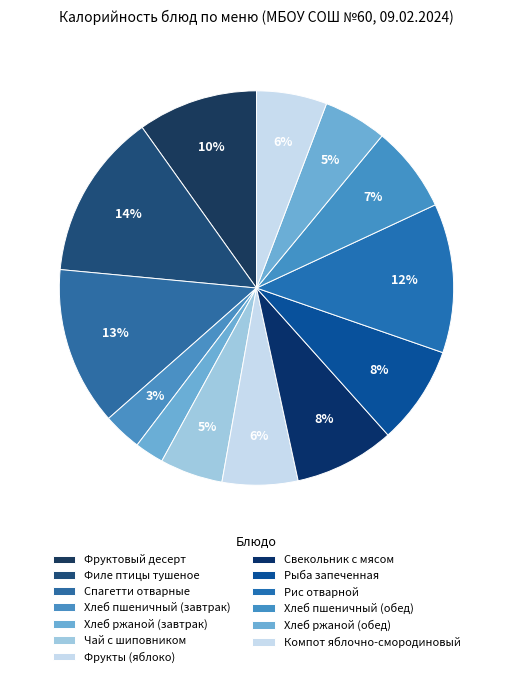

The Хлеб пшеничный (завтрак) slice represents 3% of the pie. True or false?

True